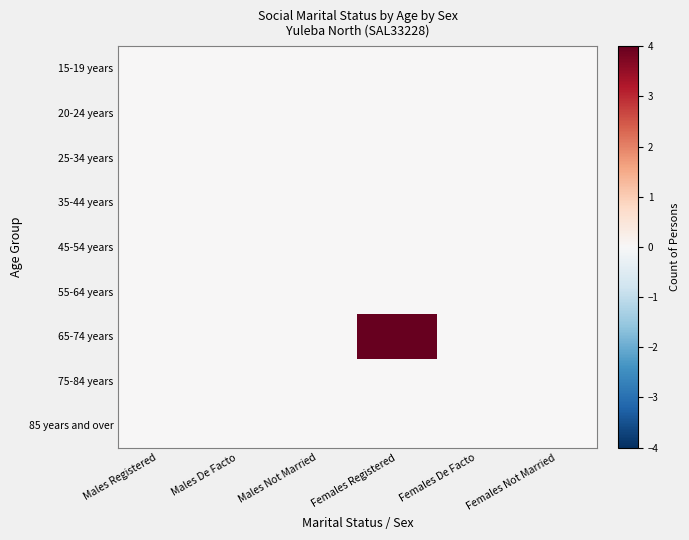

At which category is the sum across all series the highest?

Females Registered